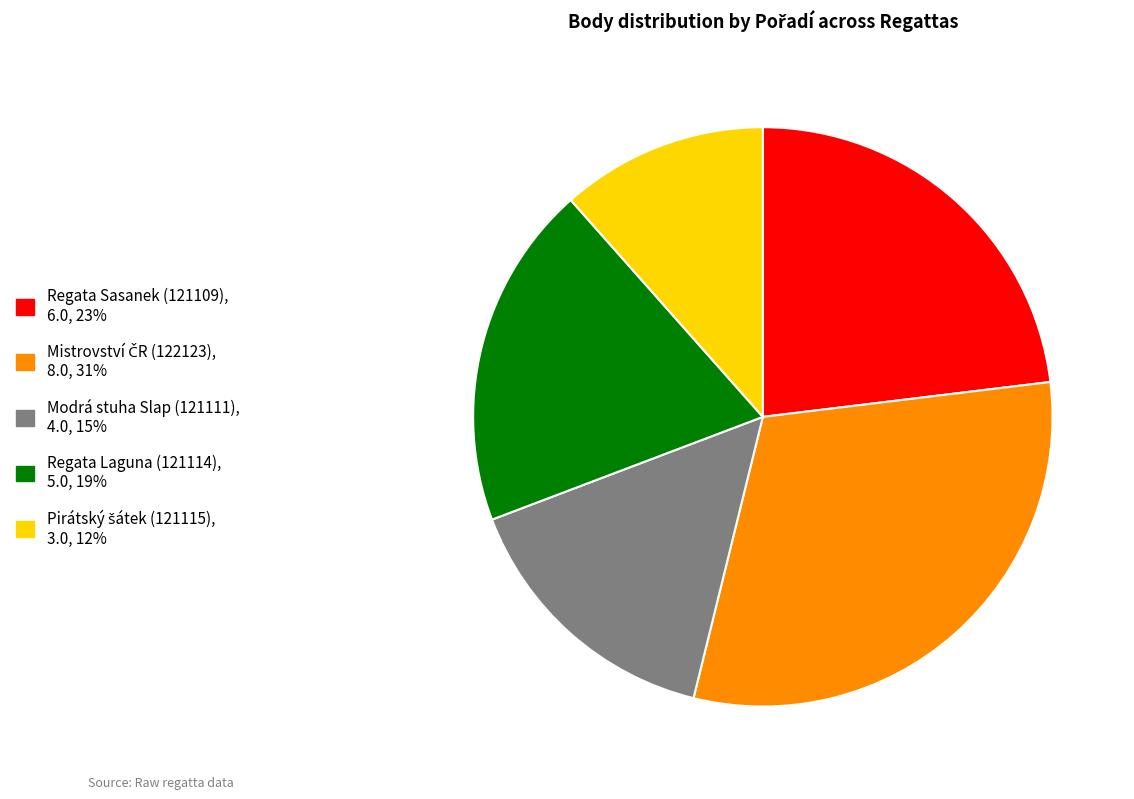

Between Regata Laguna (121114) and Modrá stuha Slap (121111), which is larger?

Regata Laguna (121114)